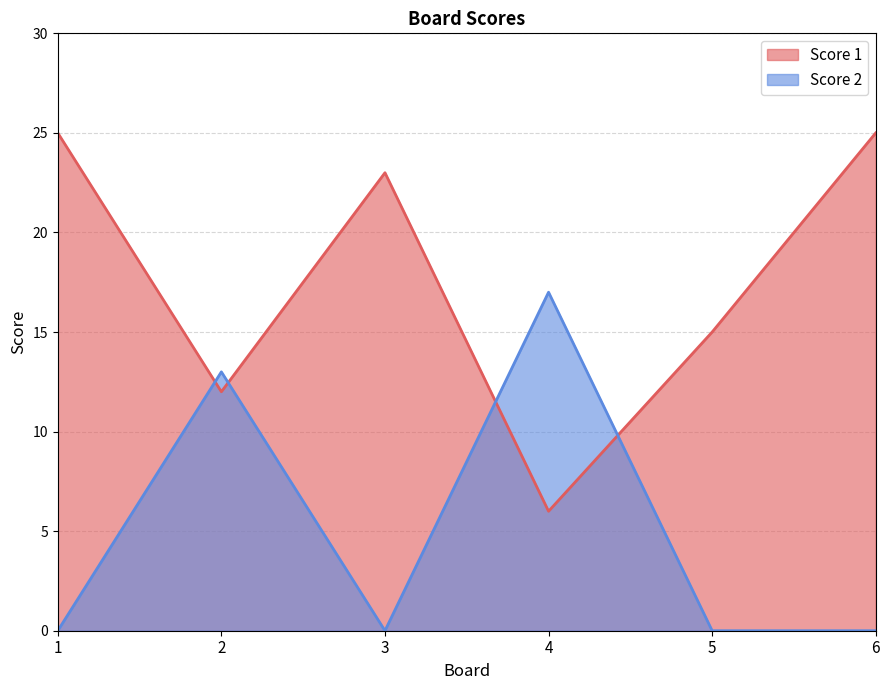

Where does the Score 1 series first go above 23?

1